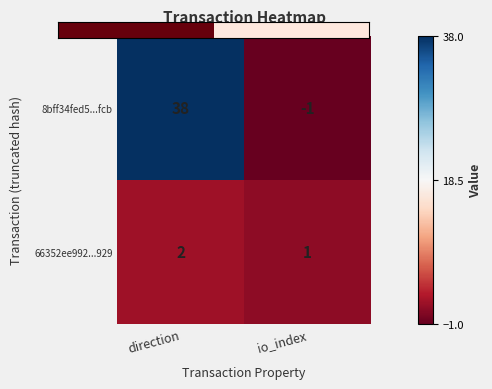

Which series has the largest range (max minus min)?

8bff34fed5...fcb